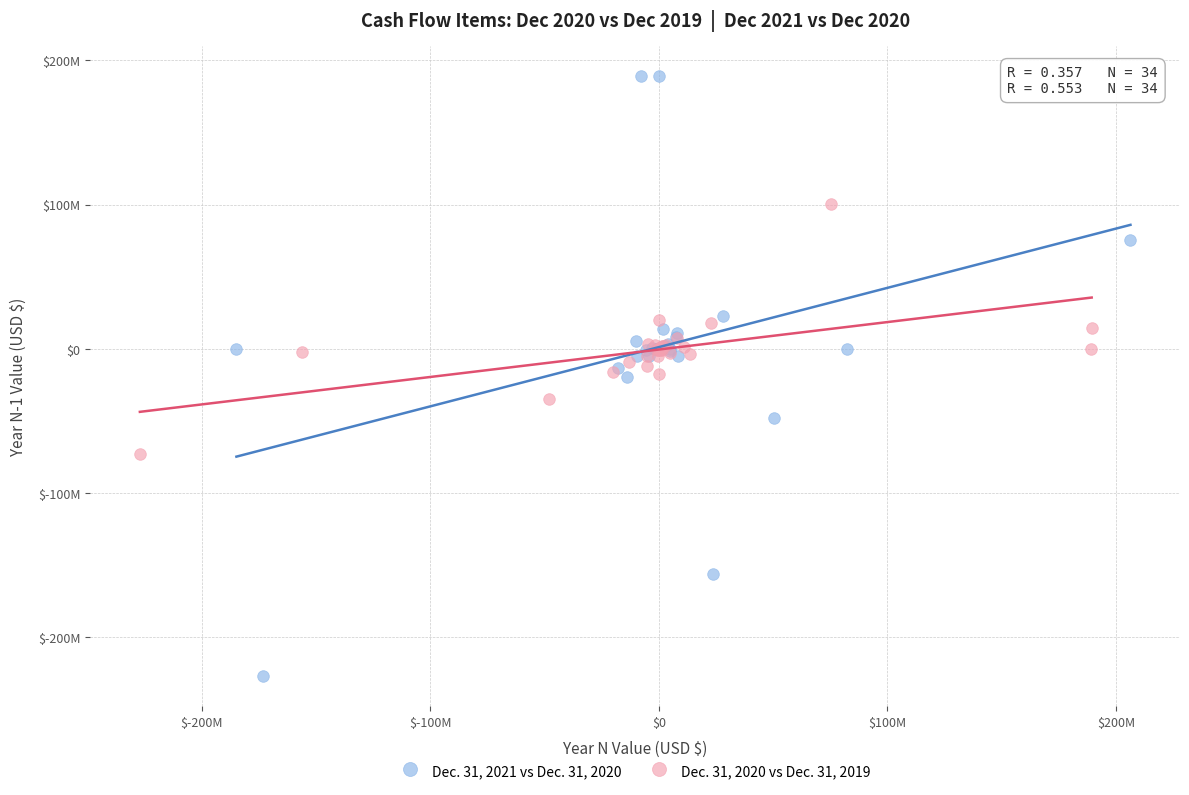

What are all the series names shown in the legend?

Dec. 31, 2021 vs Dec. 31, 2020, Dec. 31, 2020 vs Dec. 31, 2019